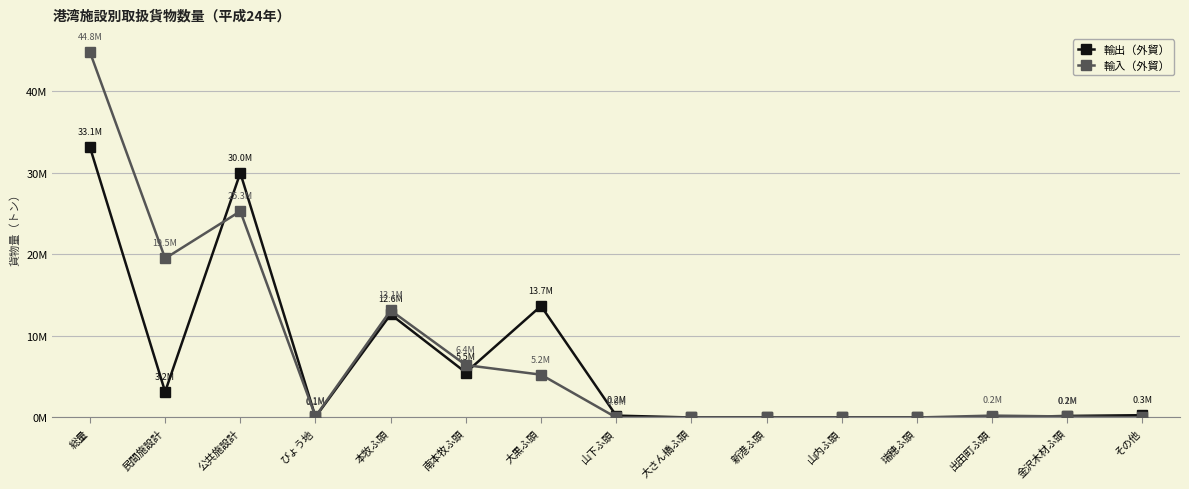

Which series has the largest total across all categories?

輸入（外貿）